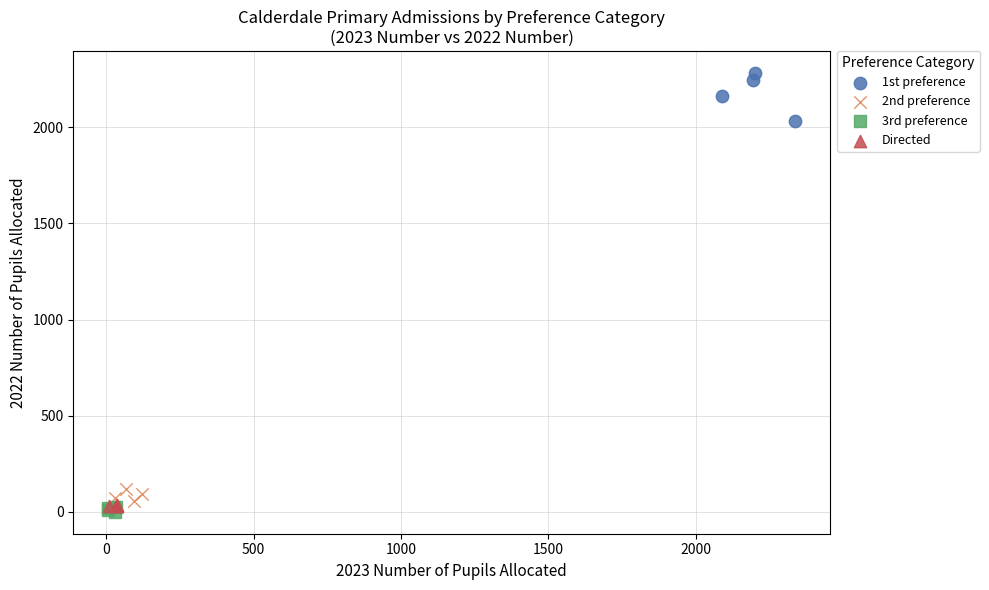

Which series has the widest spread of Y values?

1st preference